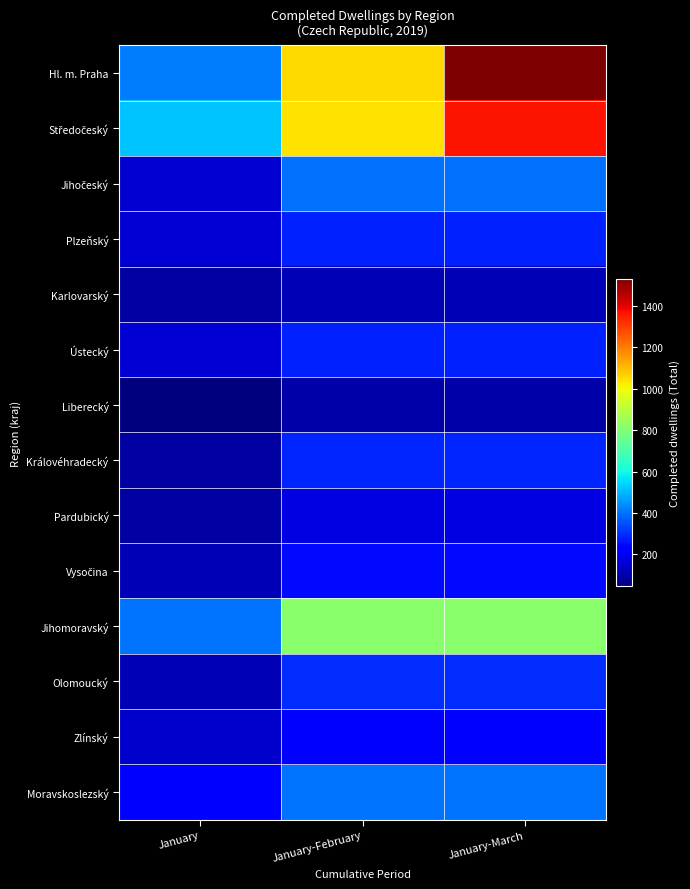

List the series in order of their peak value, highest first.

Hl. m. Praha, Středočeský, Jihomoravský, Moravskoslezský, Jihočeský, Olomoucký, Královéhradecký, Plzeňský, Ústecký, Vysočina, Zlínský, Pardubický, Karlovarský, Liberecký